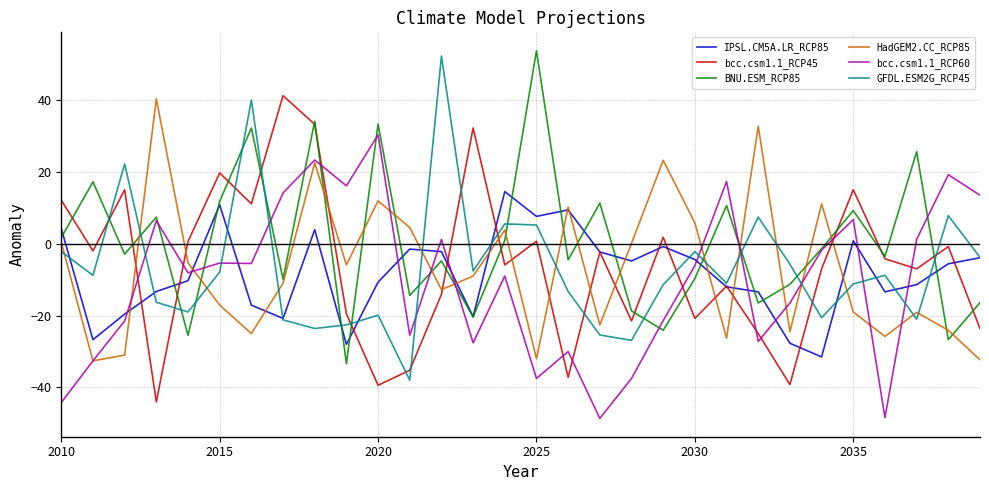

How many lines are shown in the chart?

6